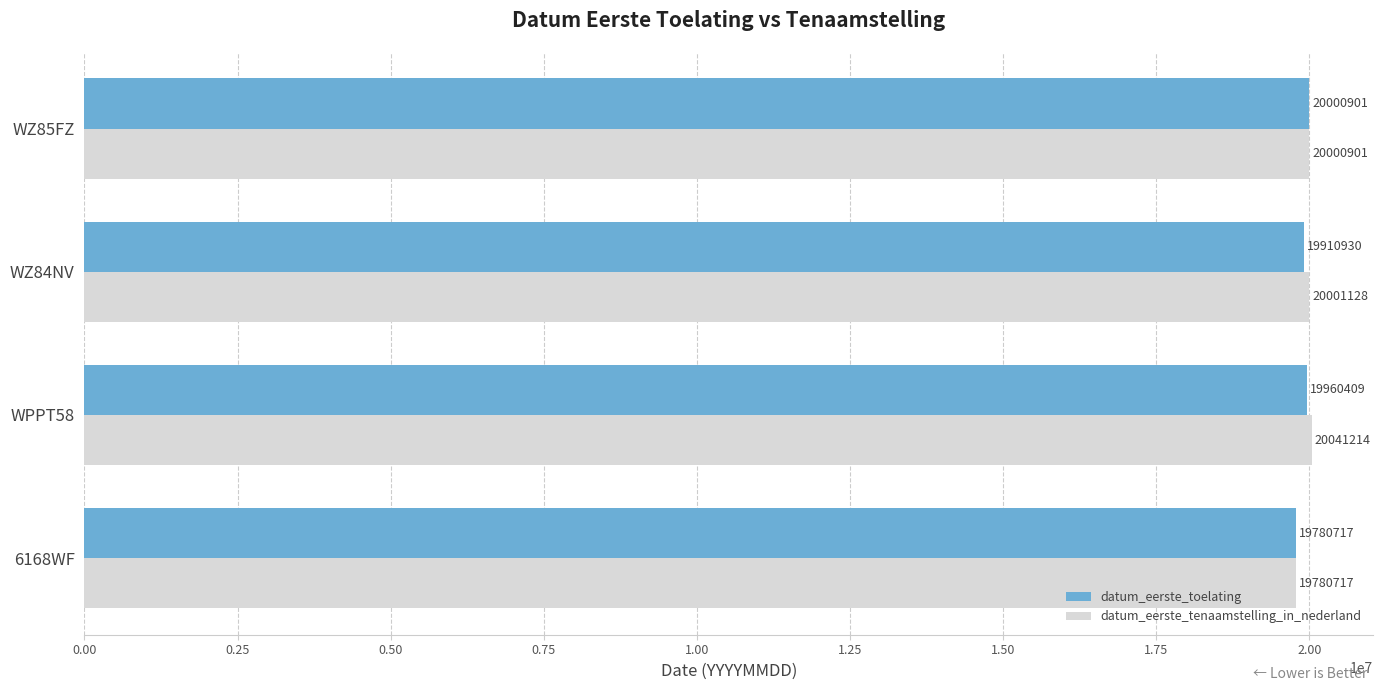

What is the maximum value shown in the chart?

20041214